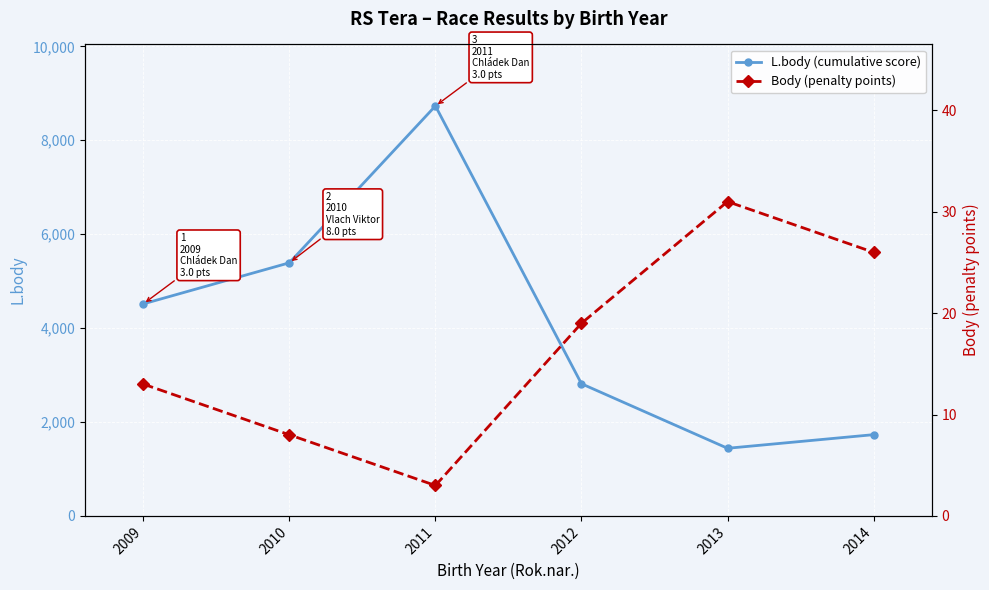

True or false: Body (penalty points) and L.body (cumulative score) intersect in this chart.

False